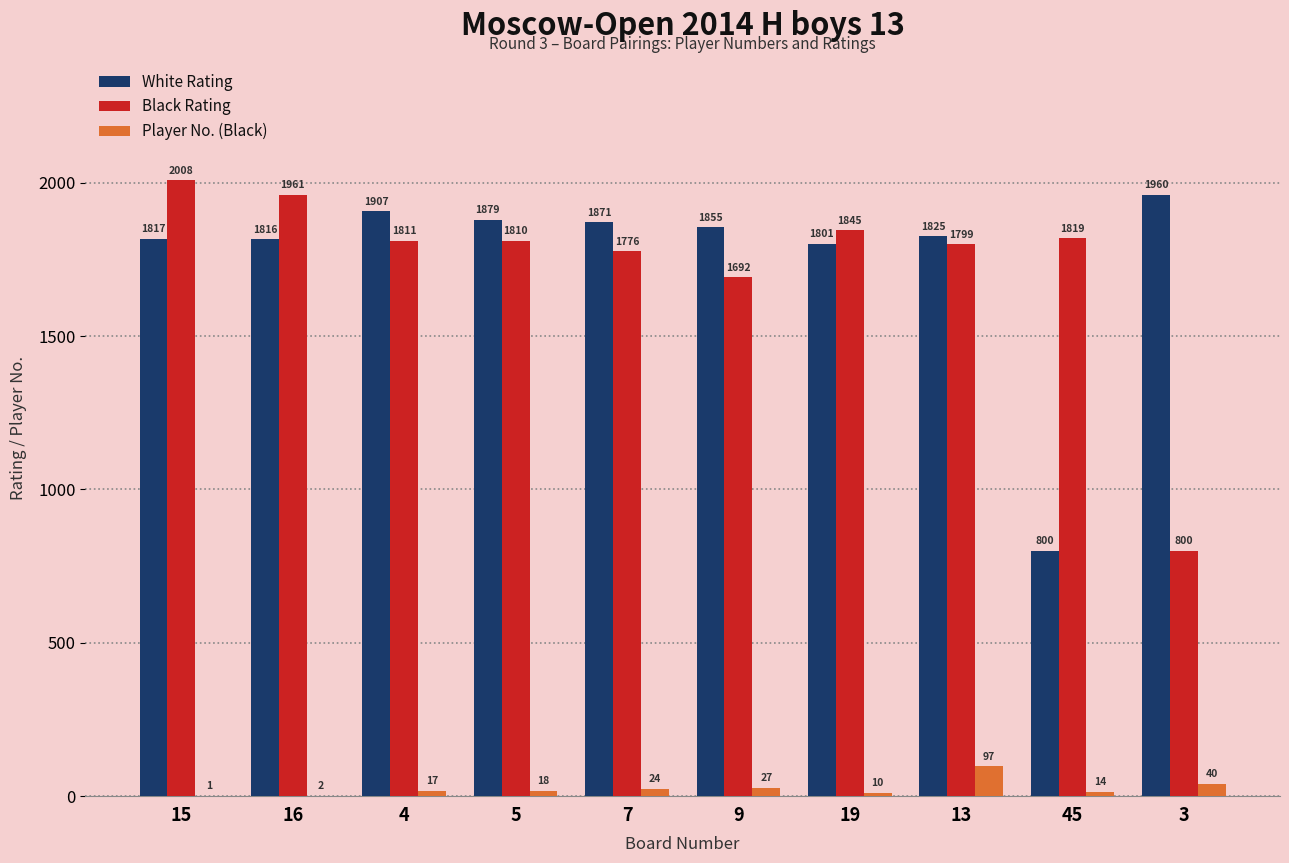

How many groups of bars are there?

10